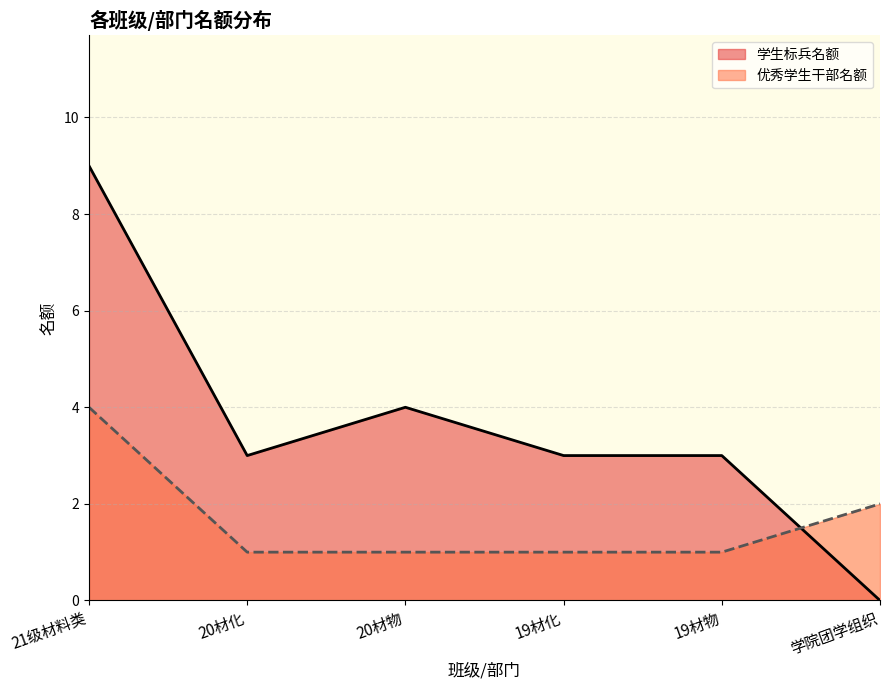

Which series changed the most between 20材化 and 学院团学组织?

学生标兵名额